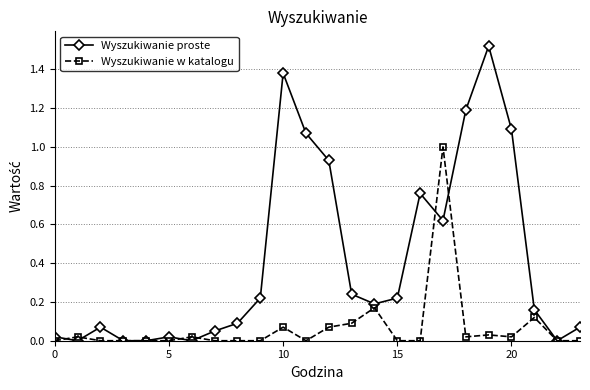

Which series has the widest spread of values?

Wyszukiwanie proste